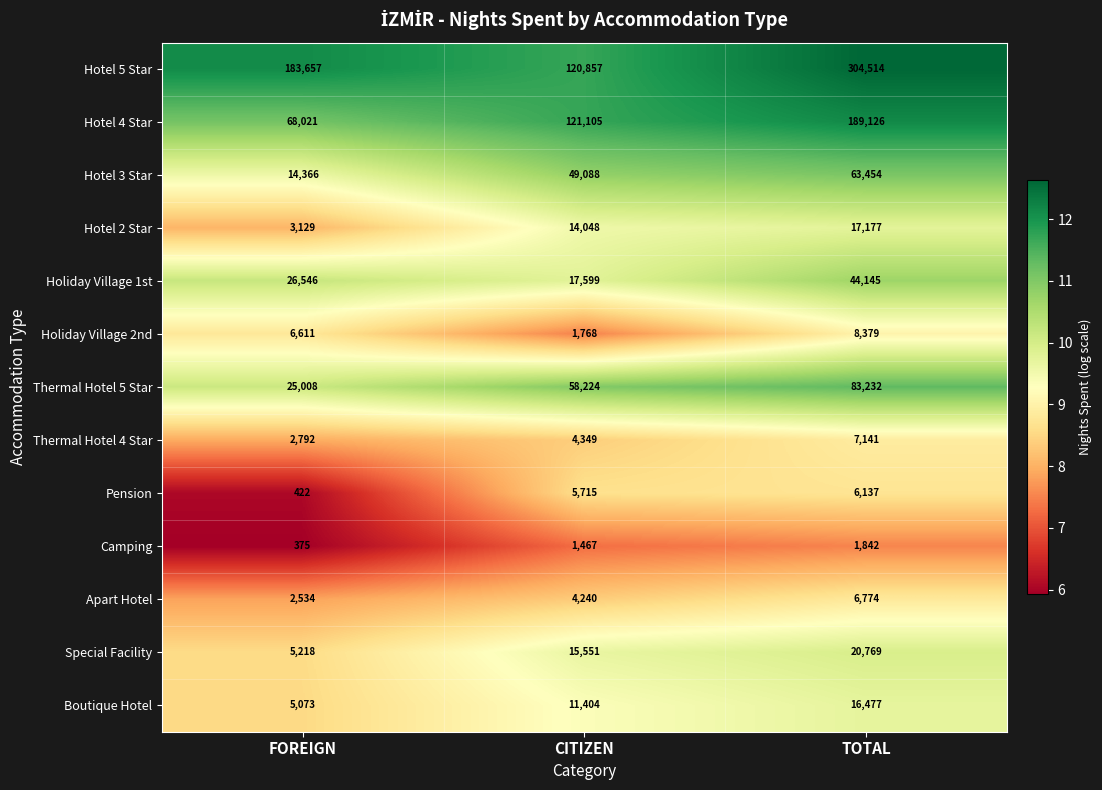

Is it true that Hotel 3 Star equals 49088 at CITIZEN?

True